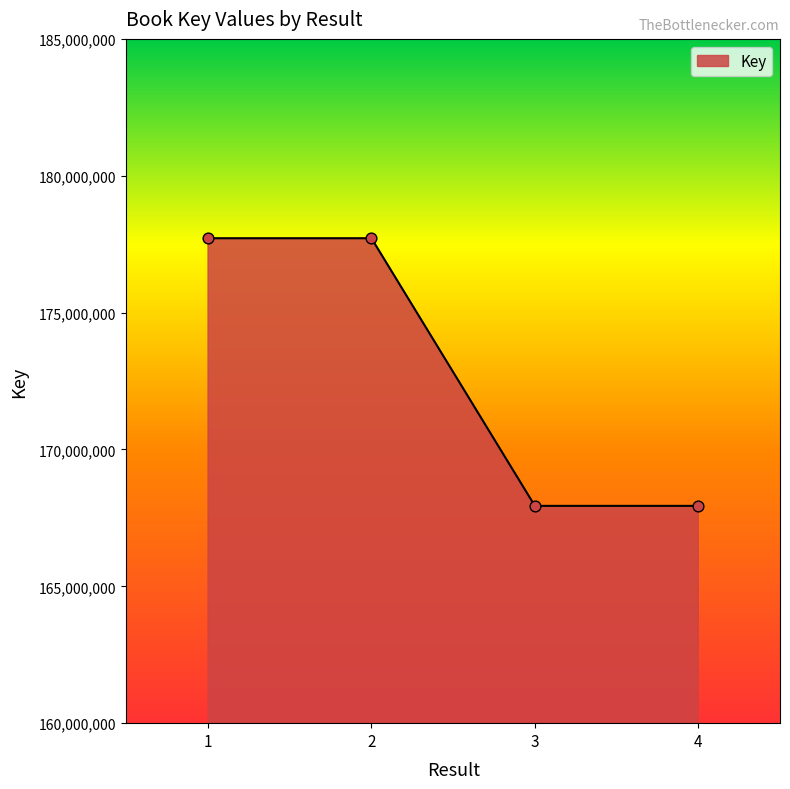

Approximately how many times larger is the value at 3 compared to 4?

1.0